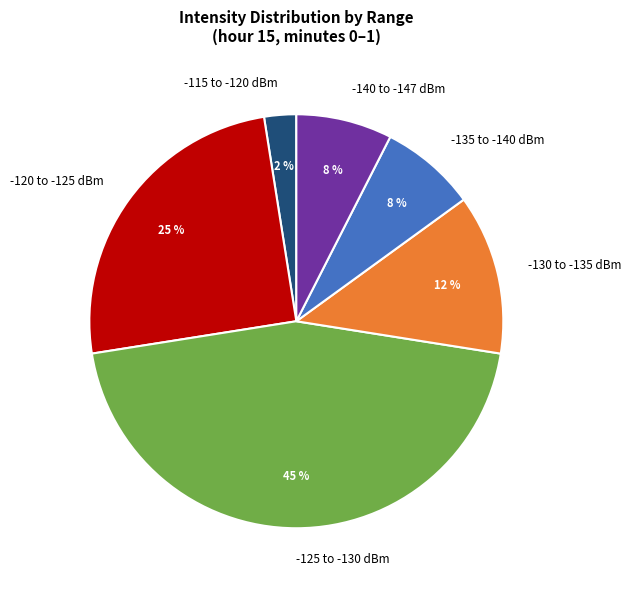

To the nearest percent, what percentage of the pie is -130 to -135 dBm?

12%